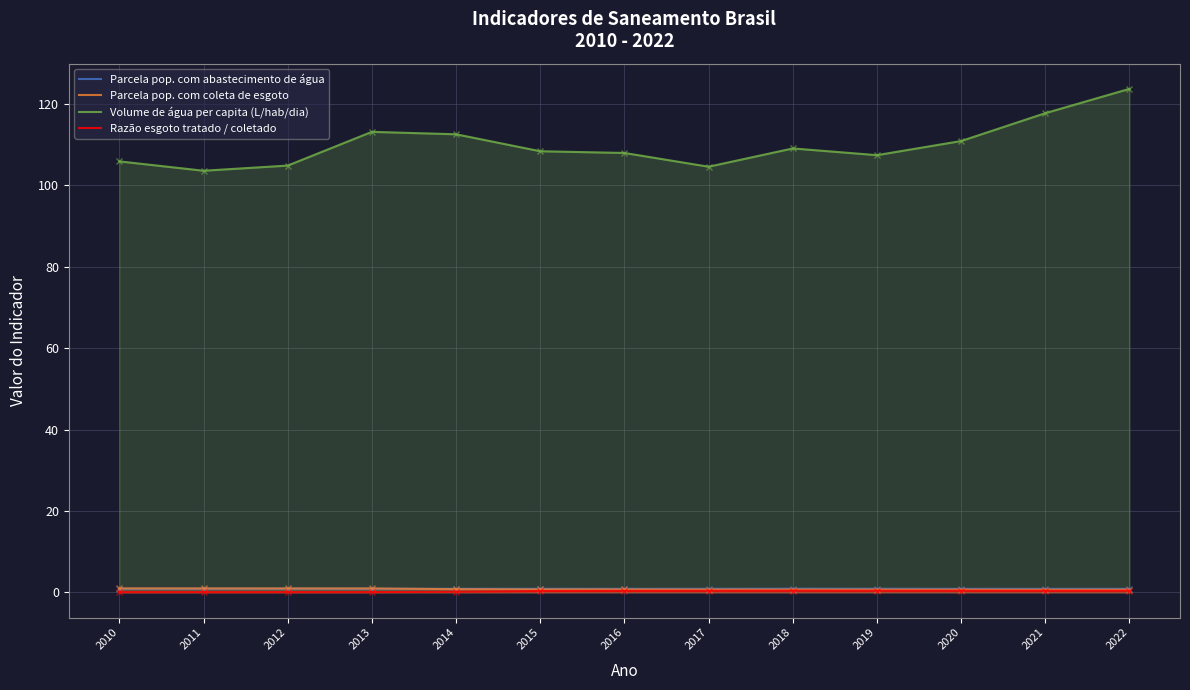

What is the value of the Razão esgoto tratado / coletado point at the 11th from the left?

0.4